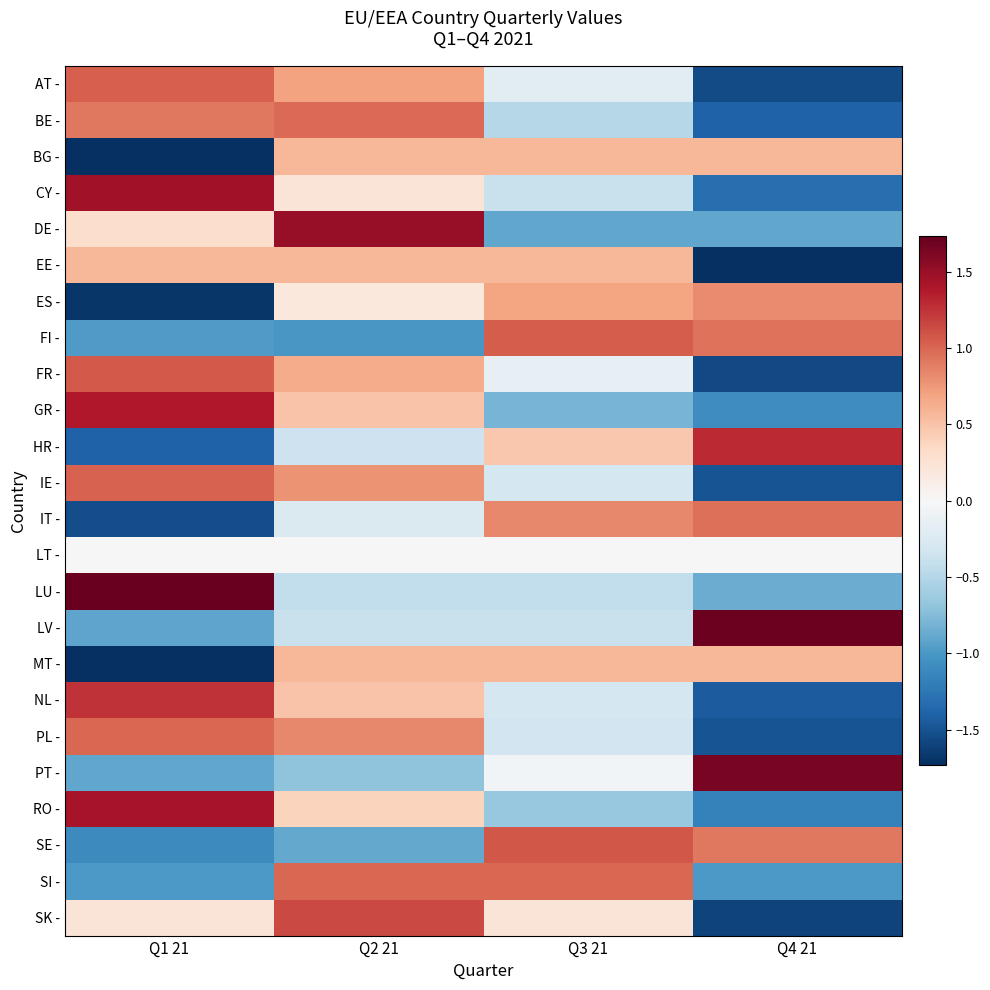

What is the total value across all series at Q1 21?

0.4